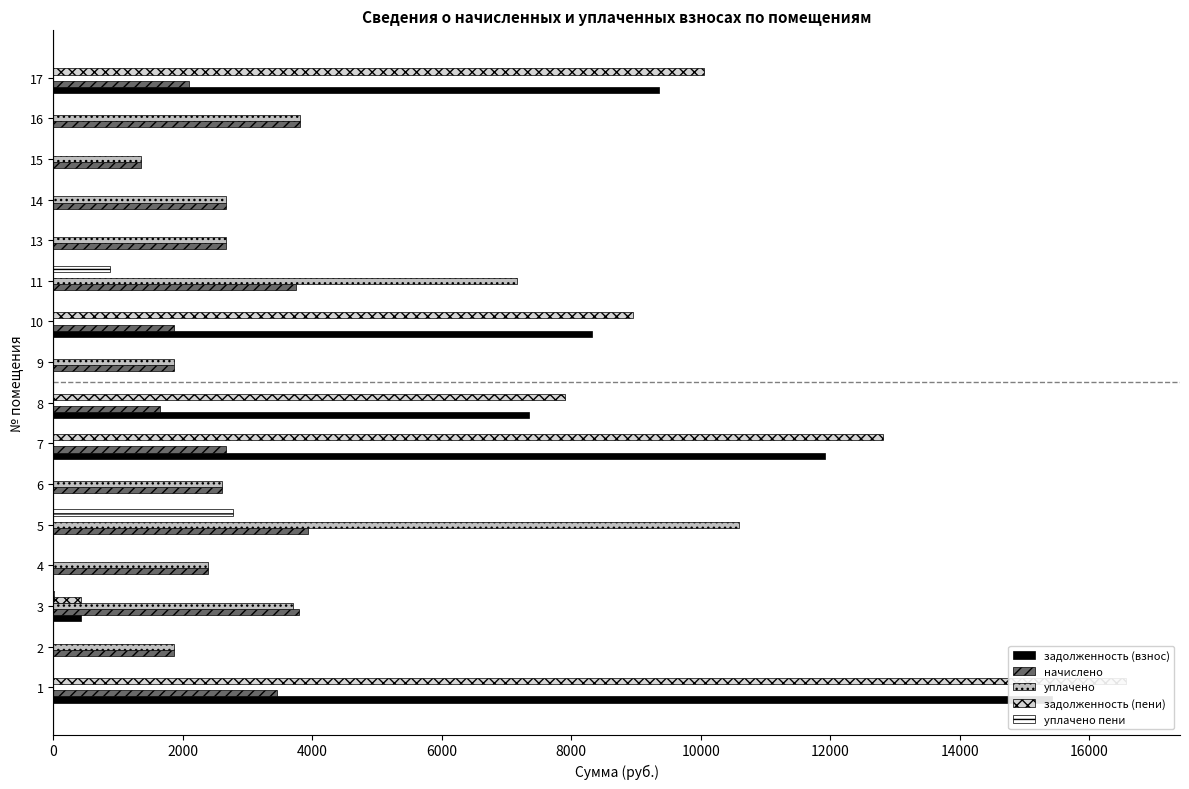

What is the value of the начислено bar at the 6th from the left?

2603.5